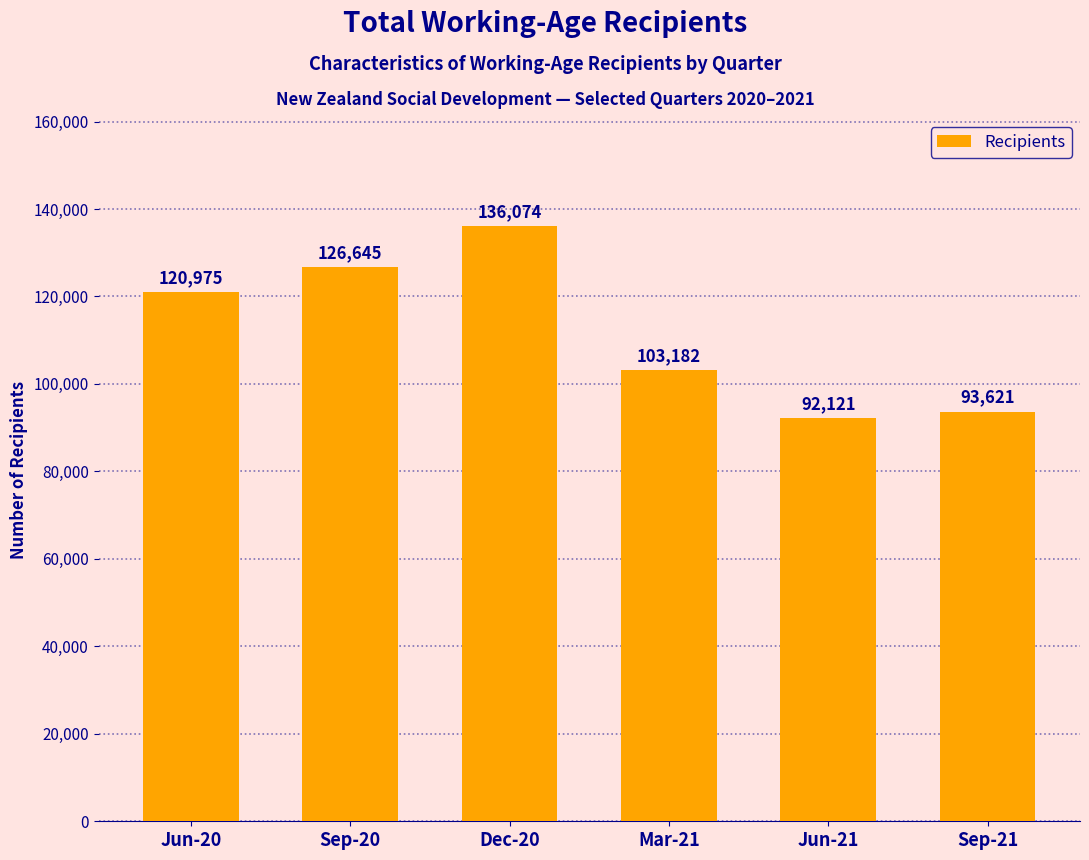

True or false: the data shows 126645 at Sep-20.

True